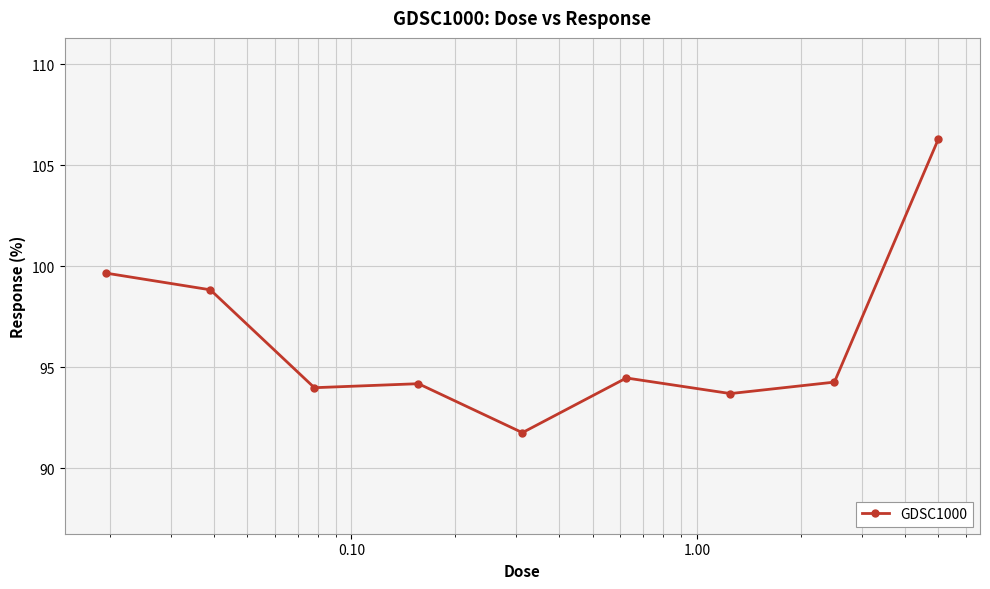

What is the average value?

96.4